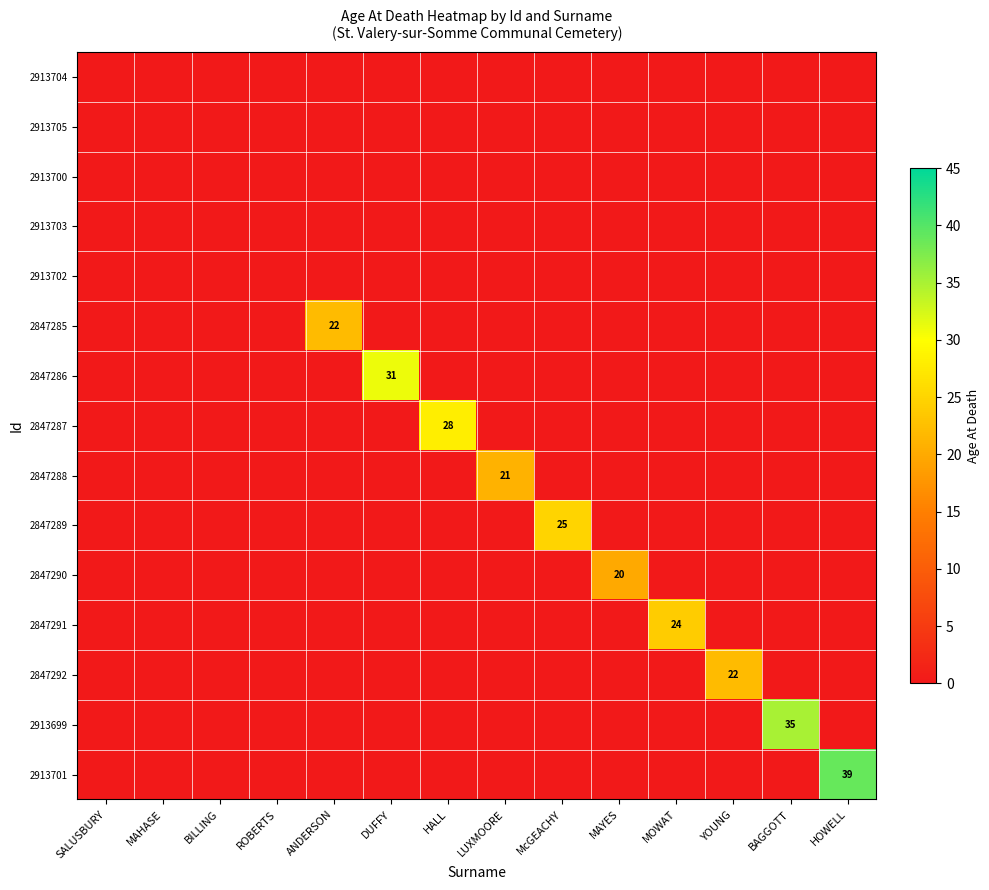

Is it true that 2847292 equals 0 at HALL?

True